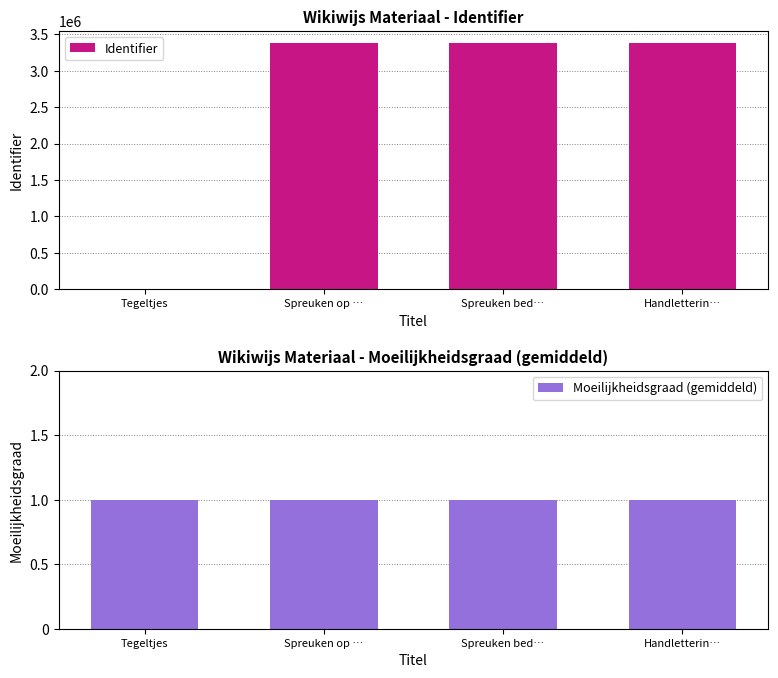

Reading right to left, transcribe all the data shown in this chart.

Identifier: 3377902	3377271	3377268	0
Moeilijkheidsgraad (gemiddeld): 1	1	1	1